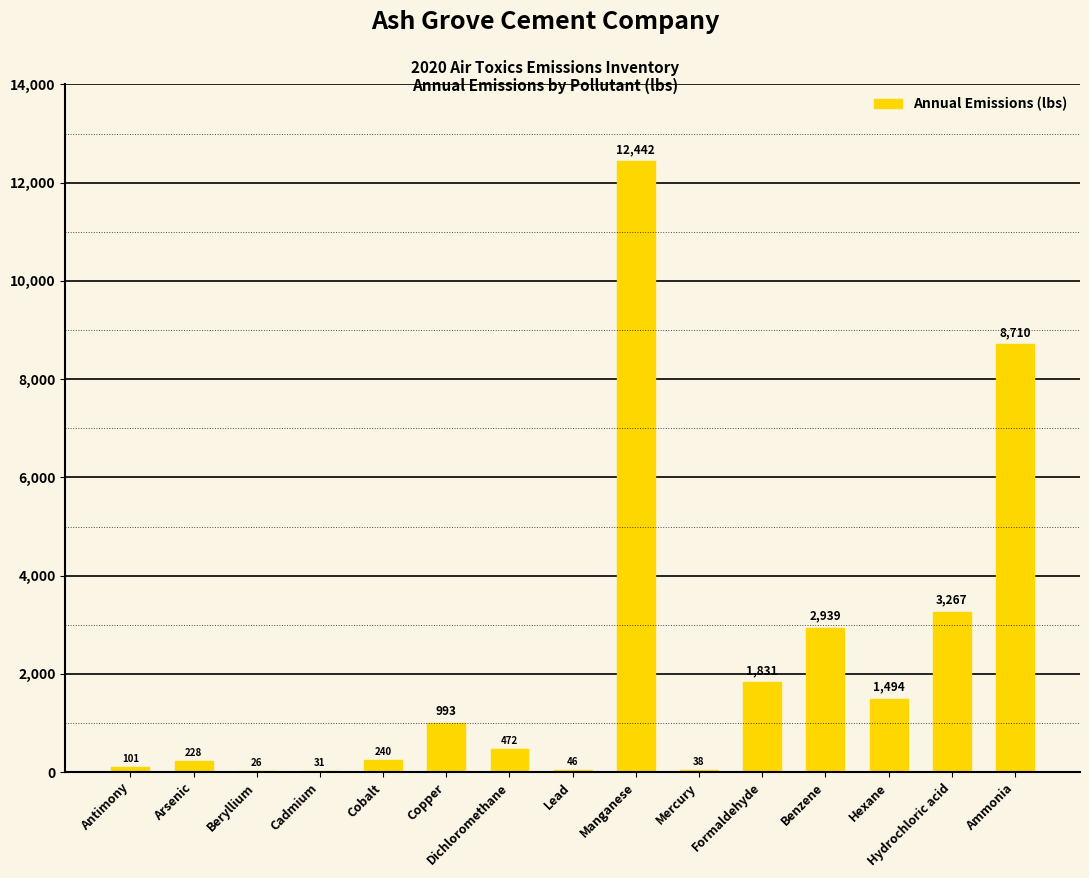

At which label does the data first exceed 472?

Copper